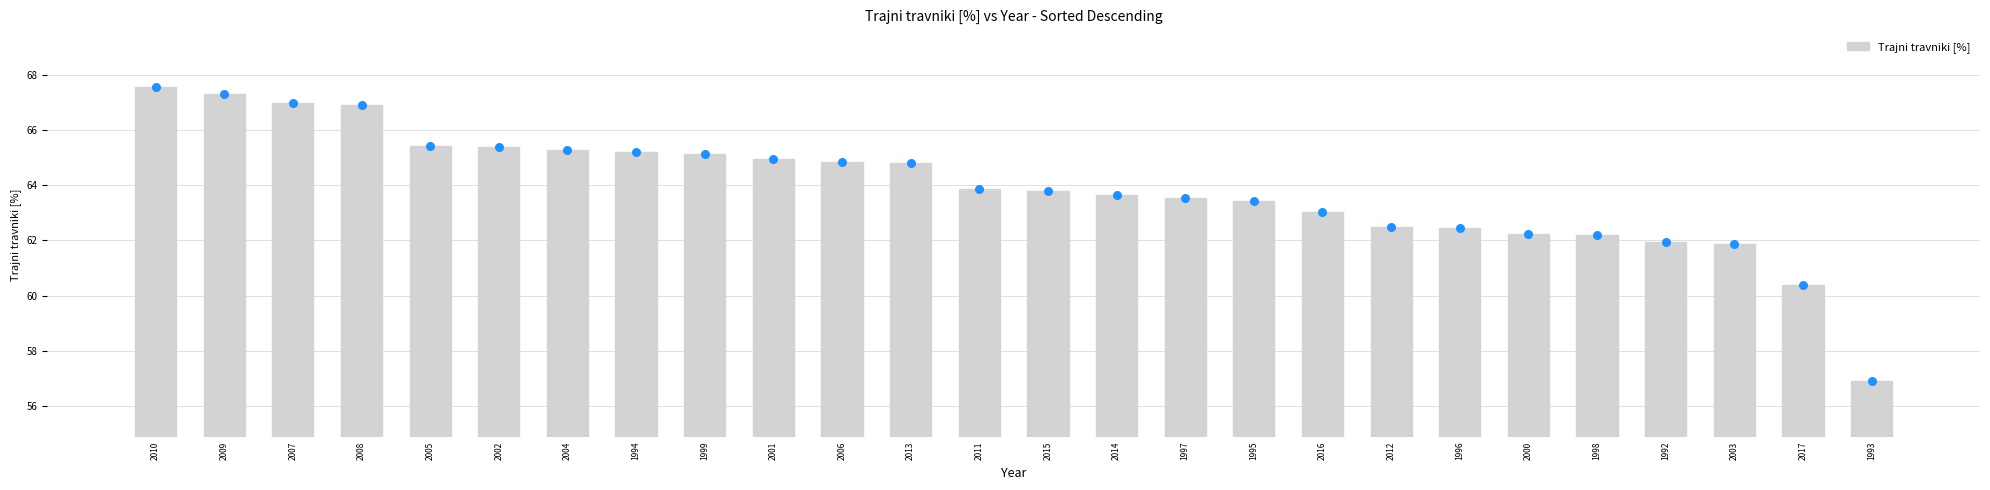

What is the ratio of the value at 2017 to the value at 2011?

0.9